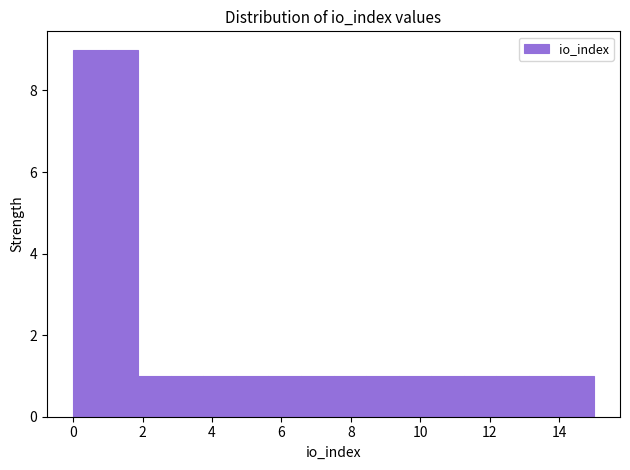

Reading left to right, transcribe this chart: for each bar, give the range it covers on the x-axis and its height. Neither the bar edges nor the heights are printed on the chart, so give them approximately, as read against the axes.

0.0 to 1.0: 9
1.0 to 1.8: 9
1.8 to 2.8: 1
2.8 to 3.8: 1
3.8 to 4.6: 1
4.6 to 5.6: 1
5.6 to 6.6: 1
6.6 to 7.6: 1
7.6 to 8.4: 1
8.4 to 9.4: 1
9.4 to 10.4: 1
10.4 to 11.2: 1
11.2 to 12.2: 1
12.2 to 13.2: 1
13.2 to 14.0: 1
14.0 to 15.0: 1